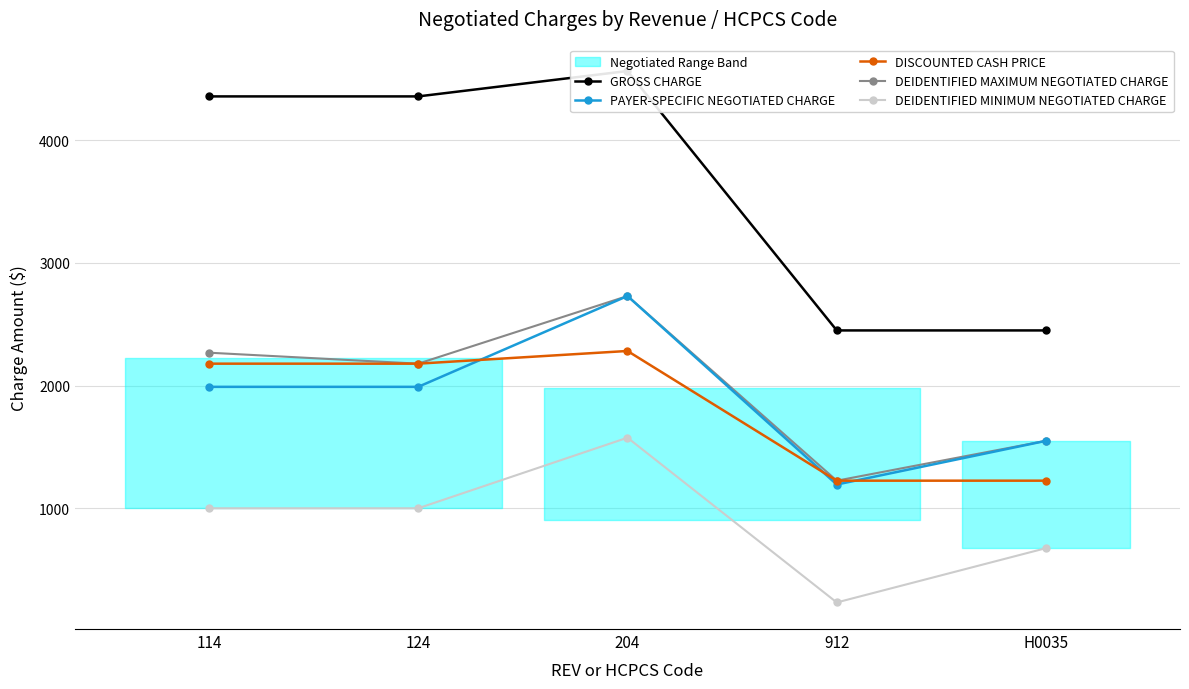

Count the number of categories in the chart.

5